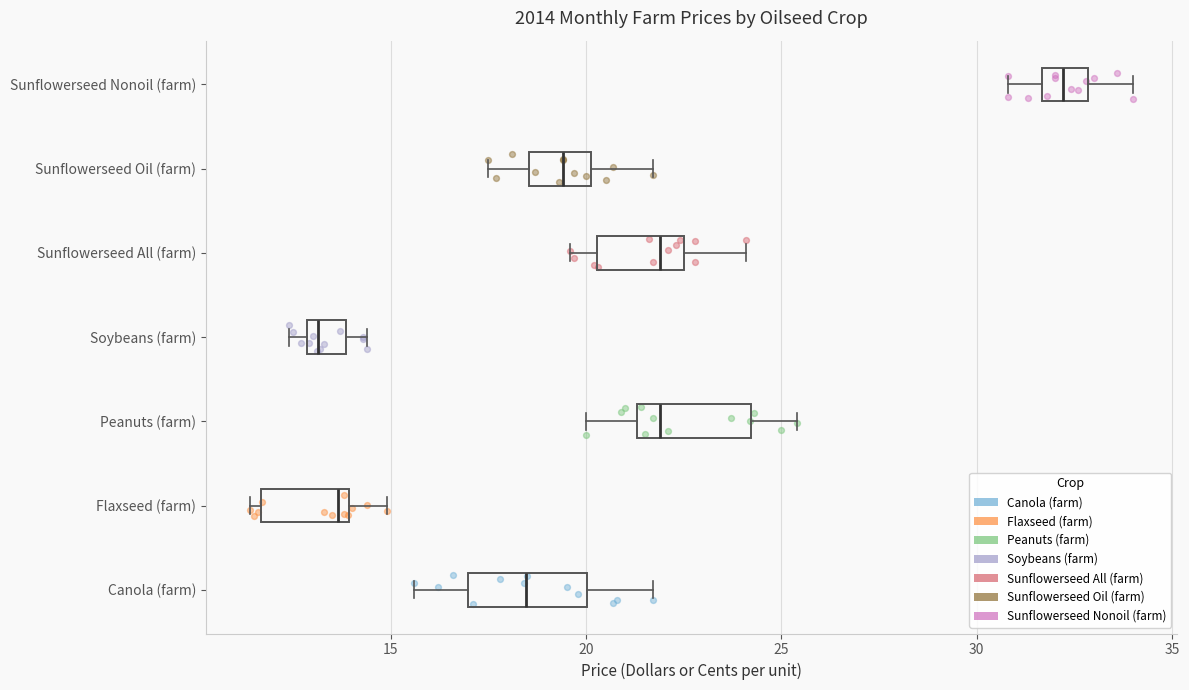

Which box has the furthest to the left median line?

Soybeans (farm)